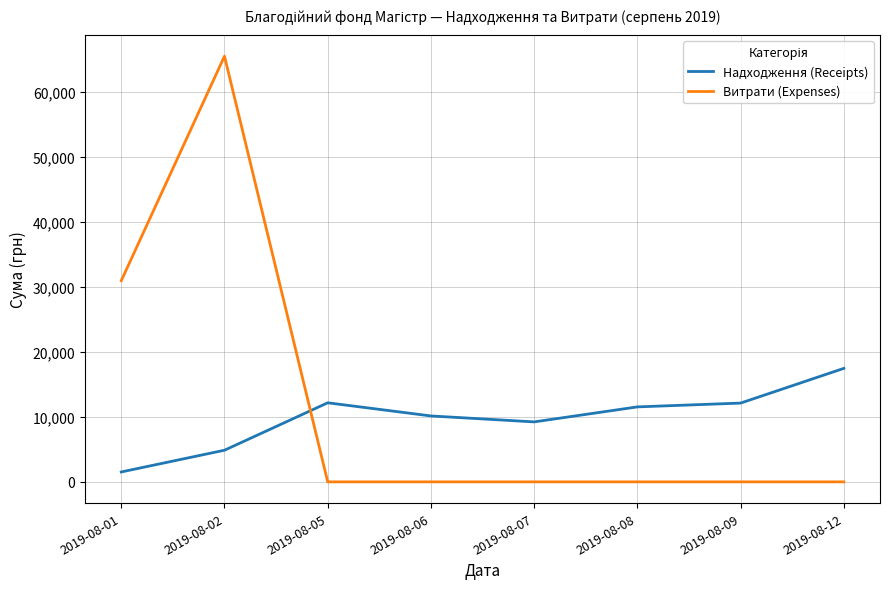

What is the sum of the Витрати (Expenses) values at 2019-08-09 and 2019-08-02?

65516.7